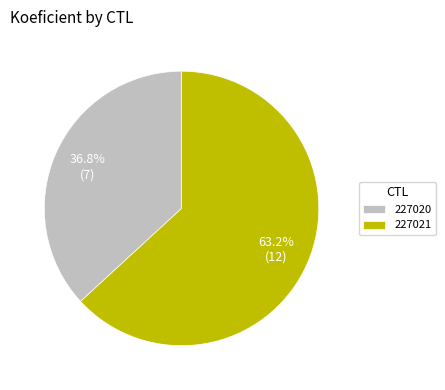

Approximately how many times larger is the value at 227021 compared to 227020?

1.7